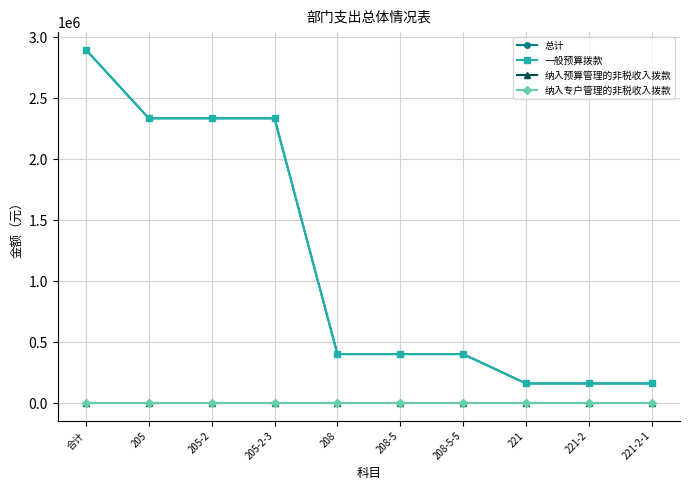

List the labels in order of 总计 value, largest first.

合计, 205, 205-2, 205-2-3, 208, 208-5, 208-5-5, 221, 221-2, 221-2-1